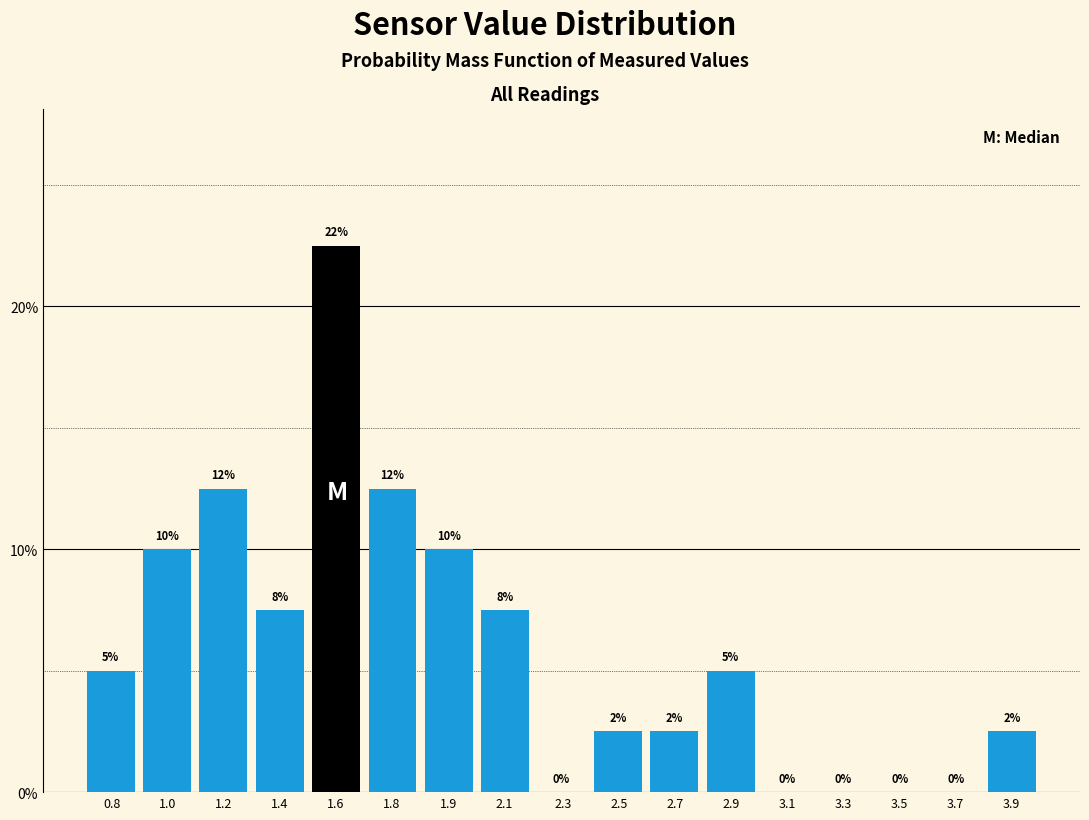

What is the approximate value at 3.9?

2.5